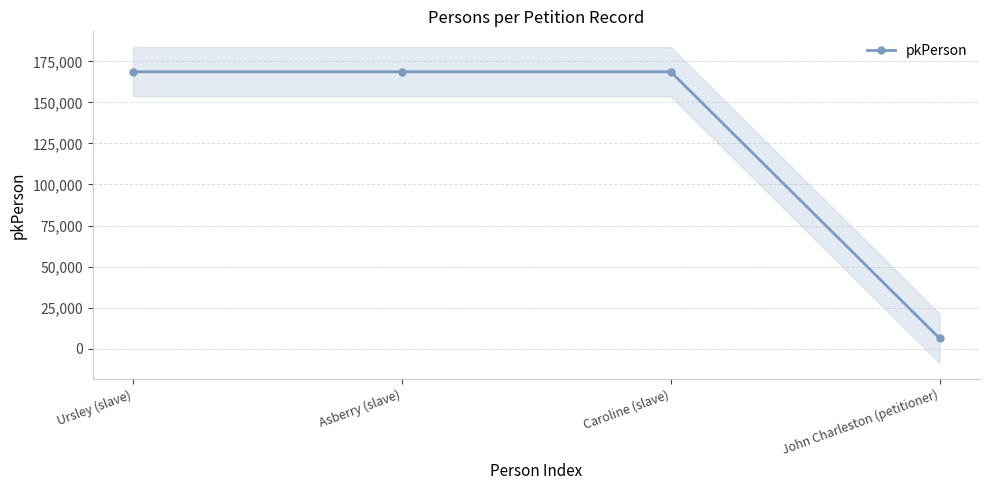

At which category does the chart reach its minimum across all series?

John Charleston (petitioner)